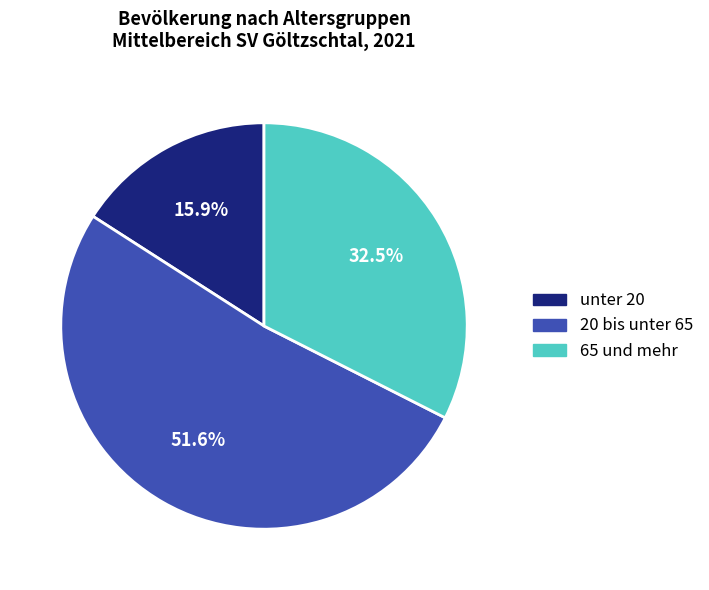

How many slices are in this pie chart?

3